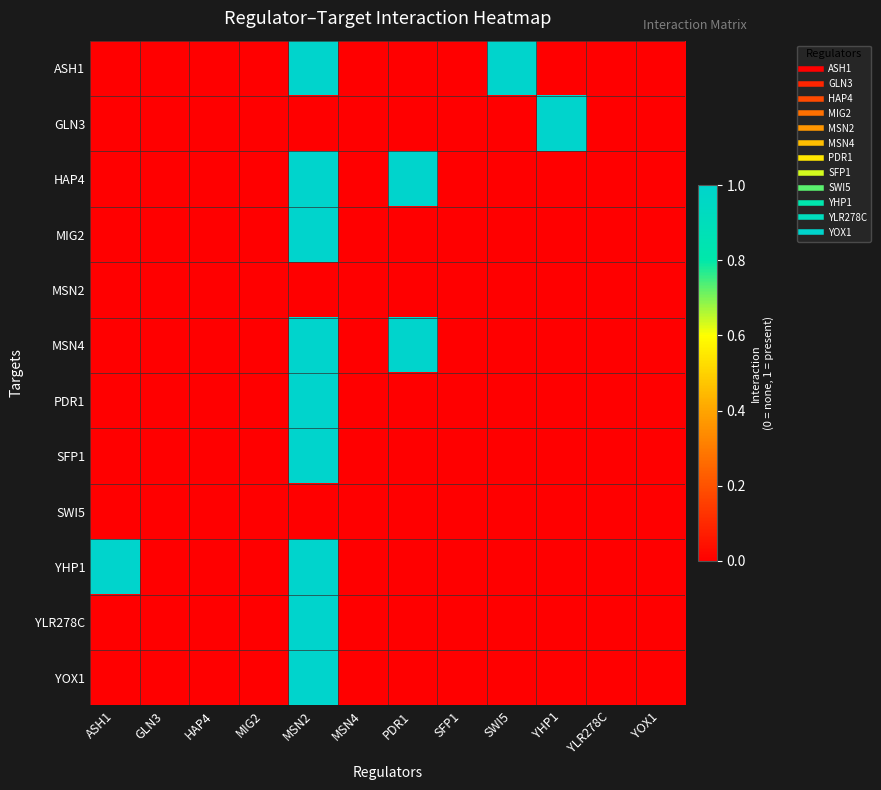

Reading left to right, extract all data points from this chart.

ASH1: ASH1=0	GLN3=0	HAP4=0	MIG2=0	MSN2=1	MSN4=0	PDR1=0	SFP1=0	SWI5=1	YHP1=0	YLR278C=0	YOX1=0
GLN3: ASH1=0	GLN3=0	HAP4=0	MIG2=0	MSN2=0	MSN4=0	PDR1=0	SFP1=0	SWI5=0	YHP1=1	YLR278C=0	YOX1=0
HAP4: ASH1=0	GLN3=0	HAP4=0	MIG2=0	MSN2=1	MSN4=0	PDR1=1	SFP1=0	SWI5=0	YHP1=0	YLR278C=0	YOX1=0
MIG2: ASH1=0	GLN3=0	HAP4=0	MIG2=0	MSN2=1	MSN4=0	PDR1=0	SFP1=0	SWI5=0	YHP1=0	YLR278C=0	YOX1=0
MSN2: ASH1=0	GLN3=0	HAP4=0	MIG2=0	MSN2=0	MSN4=0	PDR1=0	SFP1=0	SWI5=0	YHP1=0	YLR278C=0	YOX1=0
MSN4: ASH1=0	GLN3=0	HAP4=0	MIG2=0	MSN2=1	MSN4=0	PDR1=1	SFP1=0	SWI5=0	YHP1=0	YLR278C=0	YOX1=0
PDR1: ASH1=0	GLN3=0	HAP4=0	MIG2=0	MSN2=1	MSN4=0	PDR1=0	SFP1=0	SWI5=0	YHP1=0	YLR278C=0	YOX1=0
SFP1: ASH1=0	GLN3=0	HAP4=0	MIG2=0	MSN2=1	MSN4=0	PDR1=0	SFP1=0	SWI5=0	YHP1=0	YLR278C=0	YOX1=0
SWI5: ASH1=0	GLN3=0	HAP4=0	MIG2=0	MSN2=0	MSN4=0	PDR1=0	SFP1=0	SWI5=0	YHP1=0	YLR278C=0	YOX1=0
YHP1: ASH1=1	GLN3=0	HAP4=0	MIG2=0	MSN2=1	MSN4=0	PDR1=0	SFP1=0	SWI5=0	YHP1=0	YLR278C=0	YOX1=0
YLR278C: ASH1=0	GLN3=0	HAP4=0	MIG2=0	MSN2=1	MSN4=0	PDR1=0	SFP1=0	SWI5=0	YHP1=0	YLR278C=0	YOX1=0
YOX1: ASH1=0	GLN3=0	HAP4=0	MIG2=0	MSN2=1	MSN4=0	PDR1=0	SFP1=0	SWI5=0	YHP1=0	YLR278C=0	YOX1=0